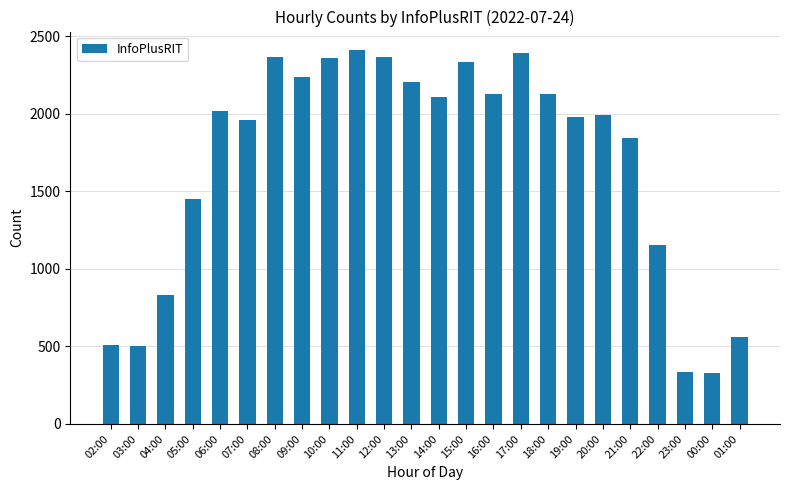

What is the greatest value displayed?

2410